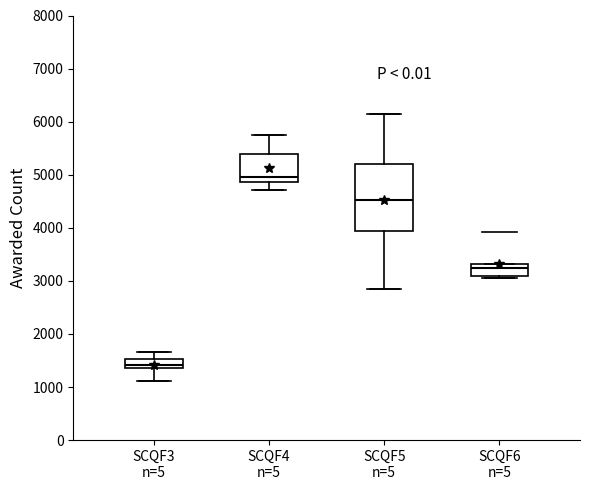

Reading left to right, transcribe this box plot: for each box, give where its median line is, the range the box spans, and where its two whiskers end, as read against the y-axis. The values are not printed on the chart, so give them approximately, as read against the axis.

SCQF3 n=5: median 1400 (inside the box), box 1400 to 1500, whiskers 1100 to 1700
SCQF4 n=5: median 5000, box 4900 to 5400, whiskers 4700 to 5700
SCQF5 n=5: median 4500, box 3900 to 5200, whiskers 2800 to 6100
SCQF6 n=5: median 3300 (just below the box's upper edge), box 3100 to 3300, whiskers 3100 (just below the box's lower edge) to 3300